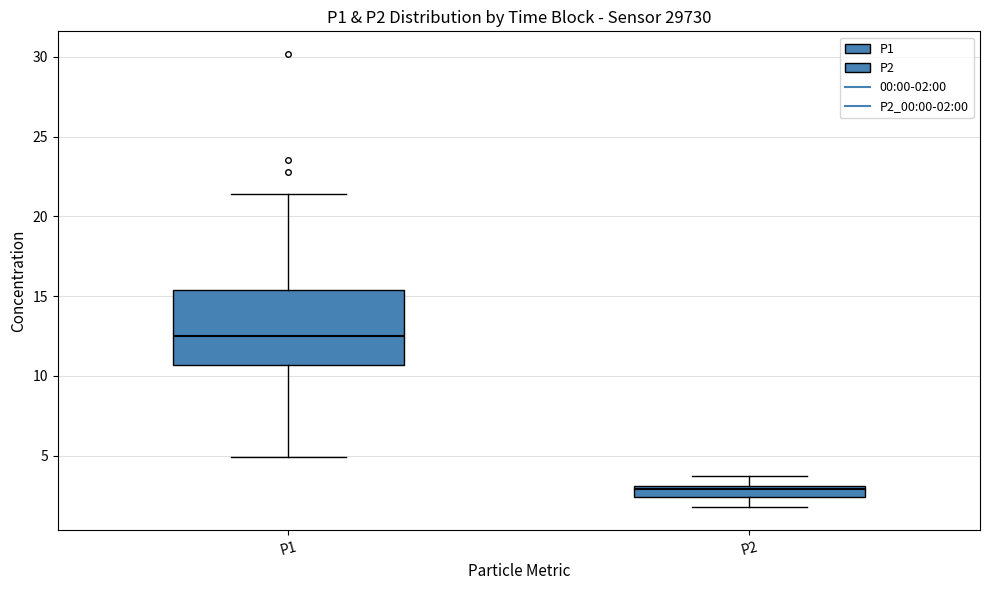

Which box has the highest median line?

P1